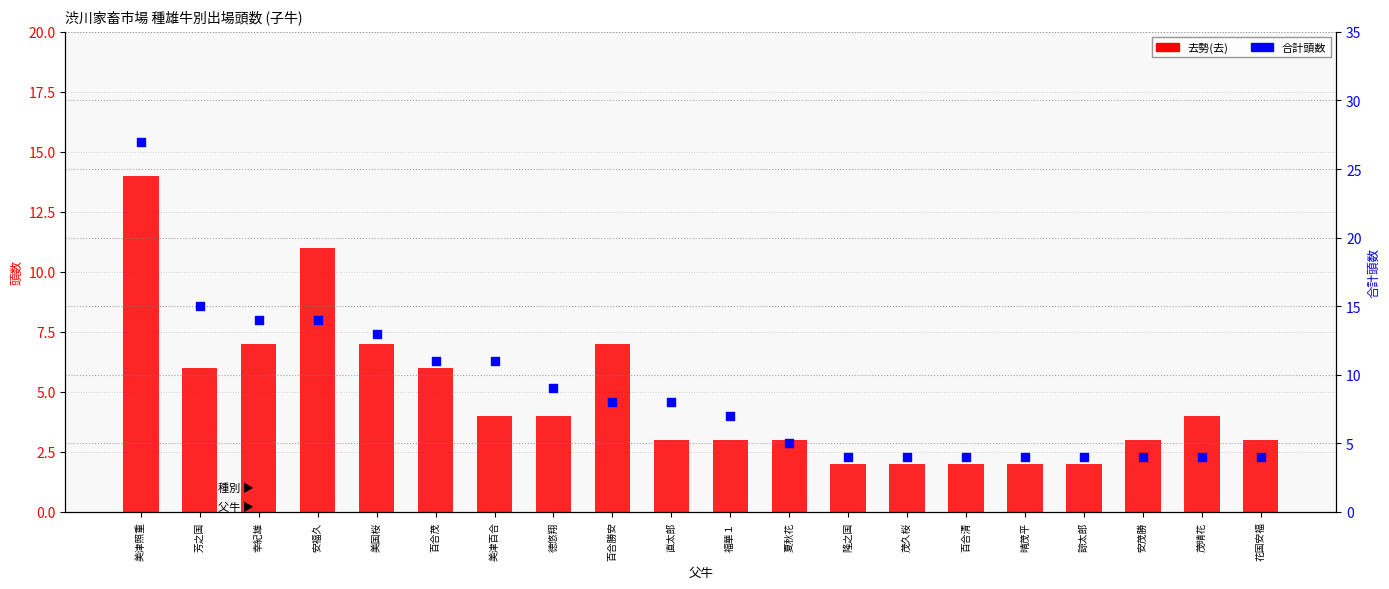

Is the value of 去 at 晴茂平 greater than the value of 合計 at 安福久?

No